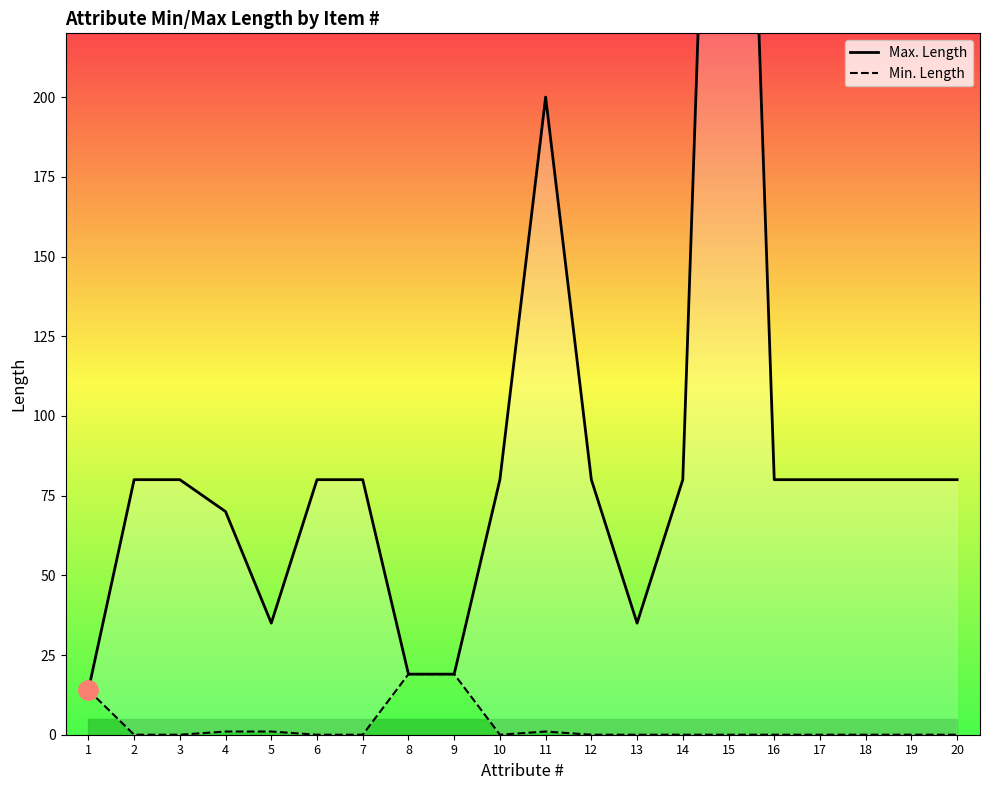

Where is the first local maximum for Min. Length?

11